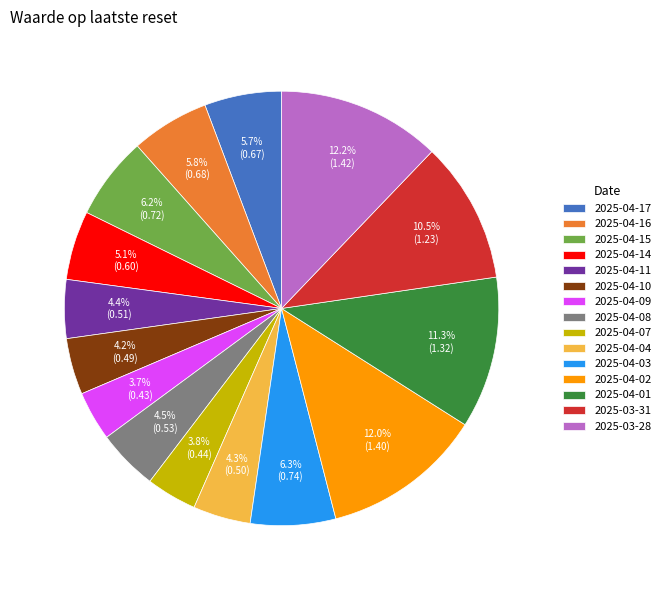

Do 2025-04-10 and 2025-04-04 together represent more than half of the pie?

No